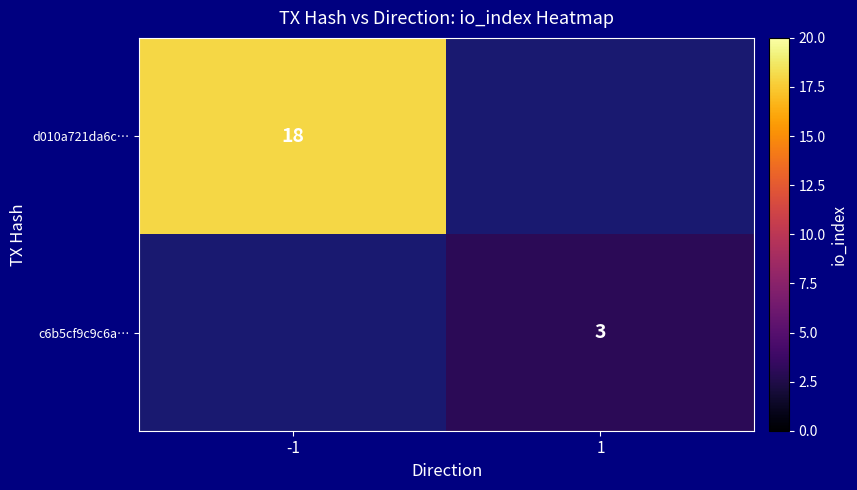

What is the smallest value displayed?

3.0